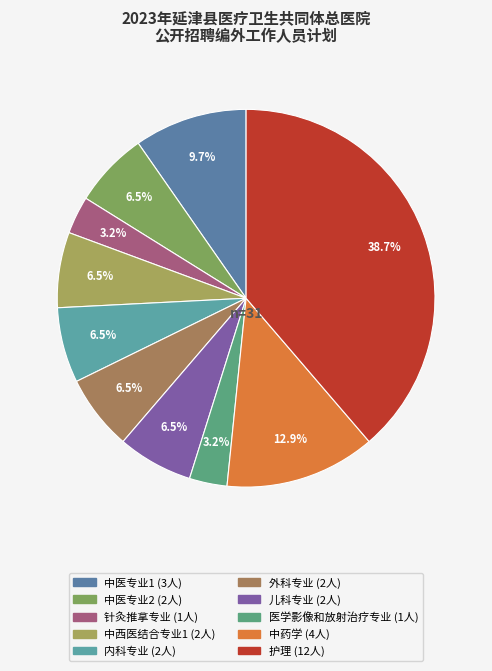

What is the largest slice in the pie chart?

护理